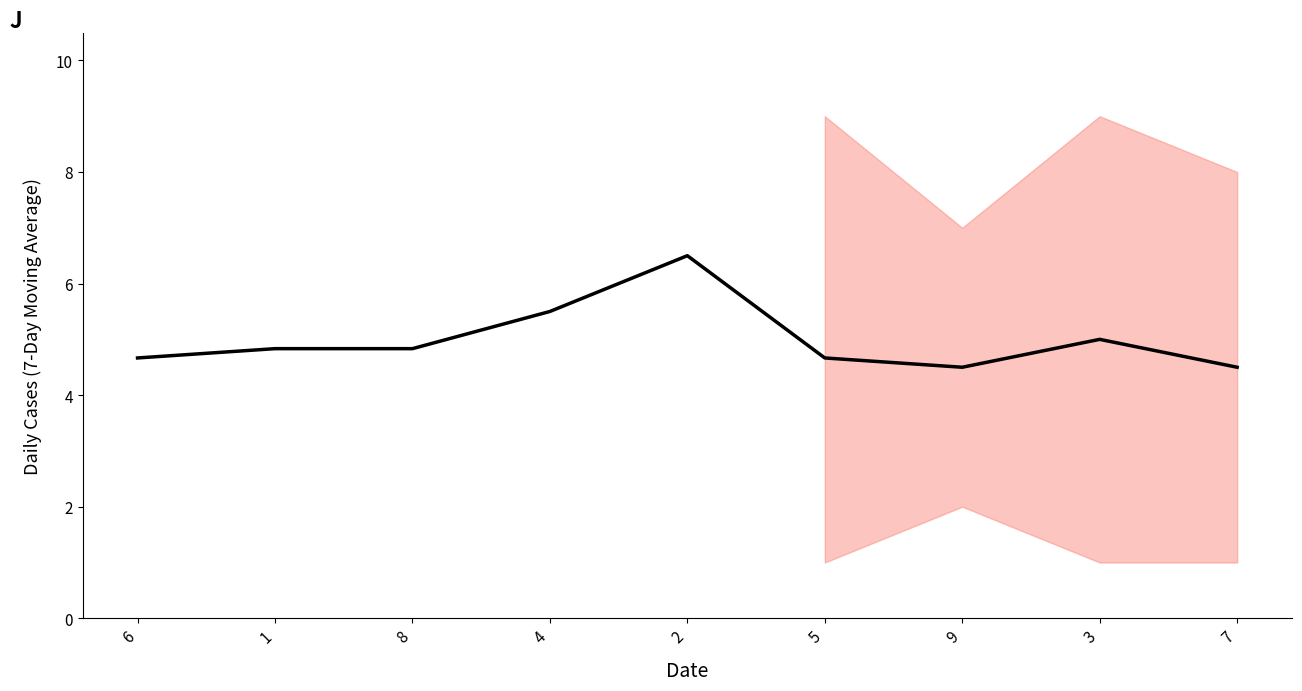

What is the label of the 9th point from the right?

6